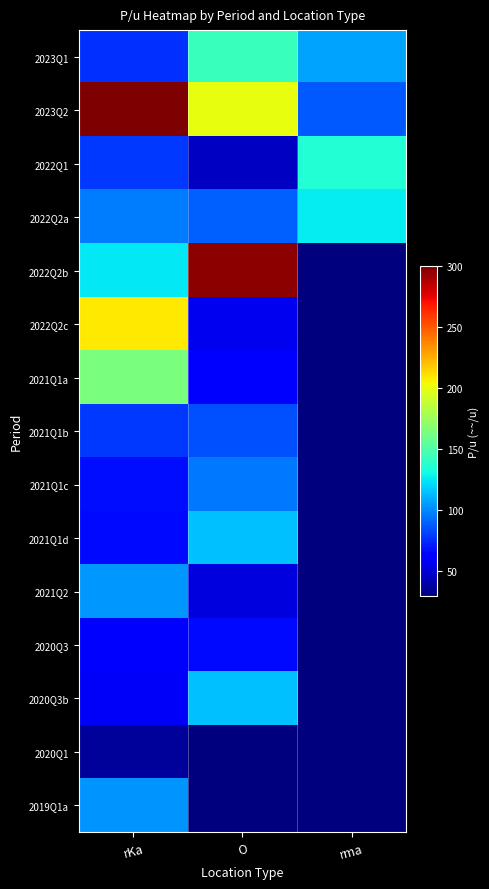

Reading left to right, list all the values displayed in this chart.

2023Q1: rKa=77.1	O=142.9	rma=107.1
2023Q2: rKa=483.3	O=200.0	rma=88.0
2022Q1: rKa=79.2	O=46.3	rma=135.6
2022Q2a: rKa=97.4	O=89.2	rma=126.7
2022Q2b: rKa=125.0	O=296.3	rma=0.0
2022Q2c: rKa=209.1	O=57.1	rma=0.0
2021Q1a: rKa=164.7	O=60.9	rma=0.0
2021Q1b: rKa=79.2	O=85.7	rma=0.0
2021Q1c: rKa=67.1	O=96.3	rma=0.0
2021Q1d: rKa=66.7	O=114.7	rma=0.0
2021Q2: rKa=104.3	O=52.4	rma=0.0
2020Q3: rKa=60.0	O=66.7	rma=0.0
2020Q3b: rKa=59.1	O=114.7	rma=0.0
2020Q1: rKa=37.3	O=0.0	rma=0.0
2019Q1a: rKa=103.3	O=0.0	rma=0.0